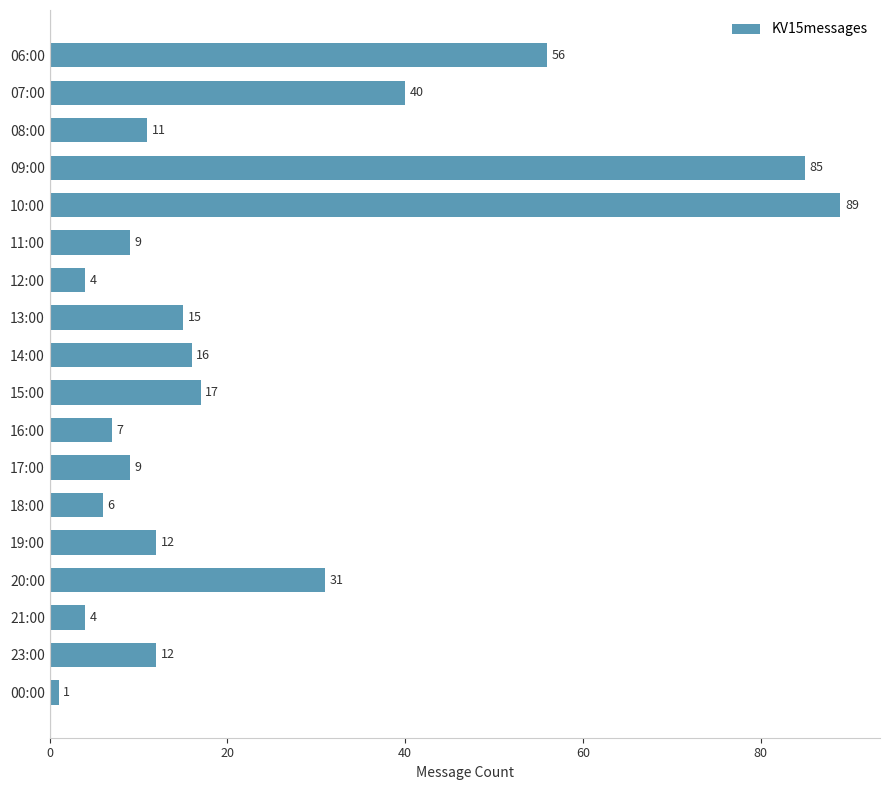

Reading top to bottom, transcribe all the data shown in this chart.

56	40	11	85	89	9	4	15	16	17	7	9	6	12	31	4	12	1